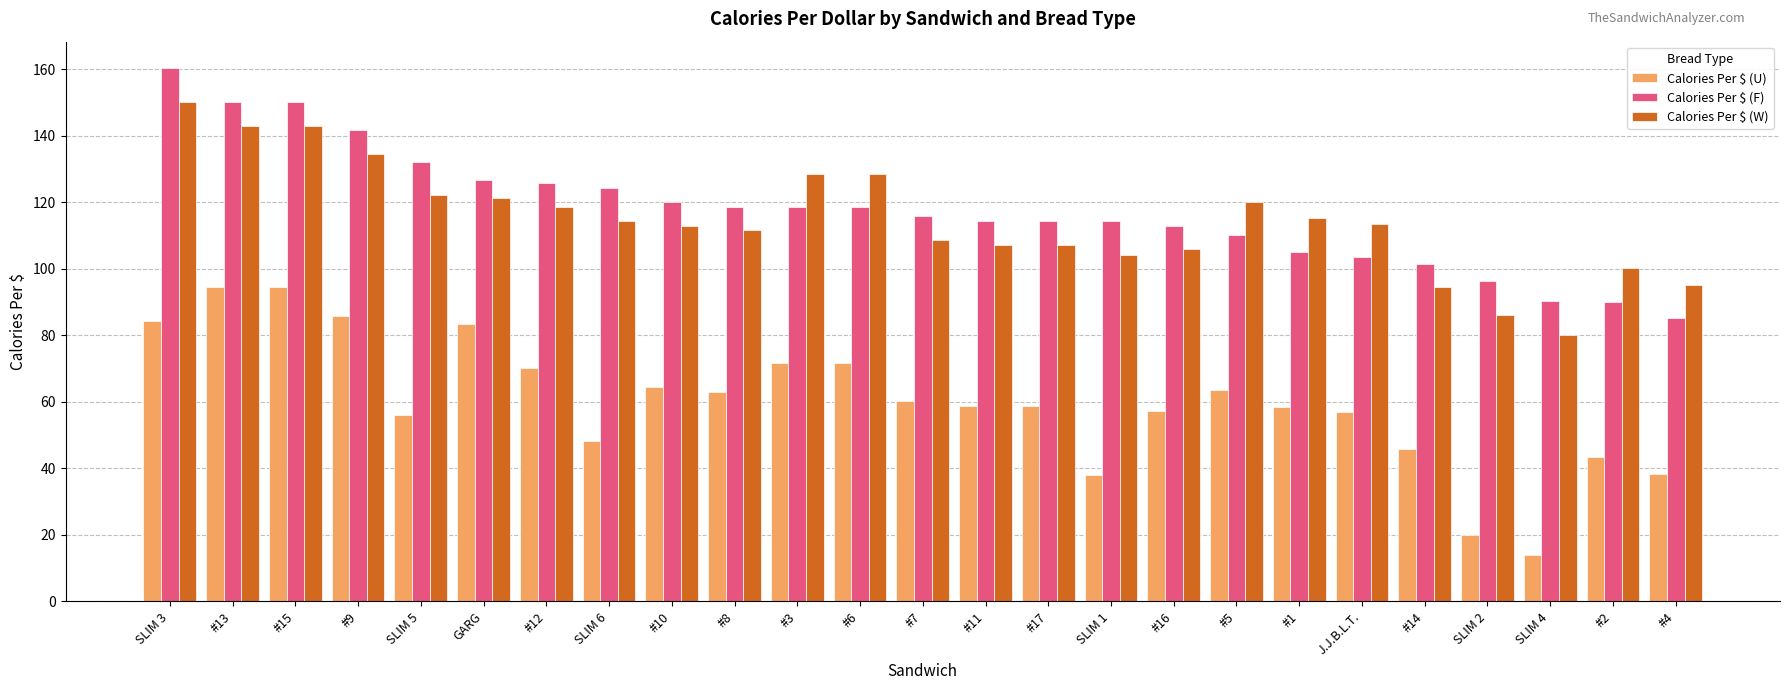

What are all the series names shown in the legend?

Calories Per $ (U), Calories Per $ (F), Calories Per $ (W)